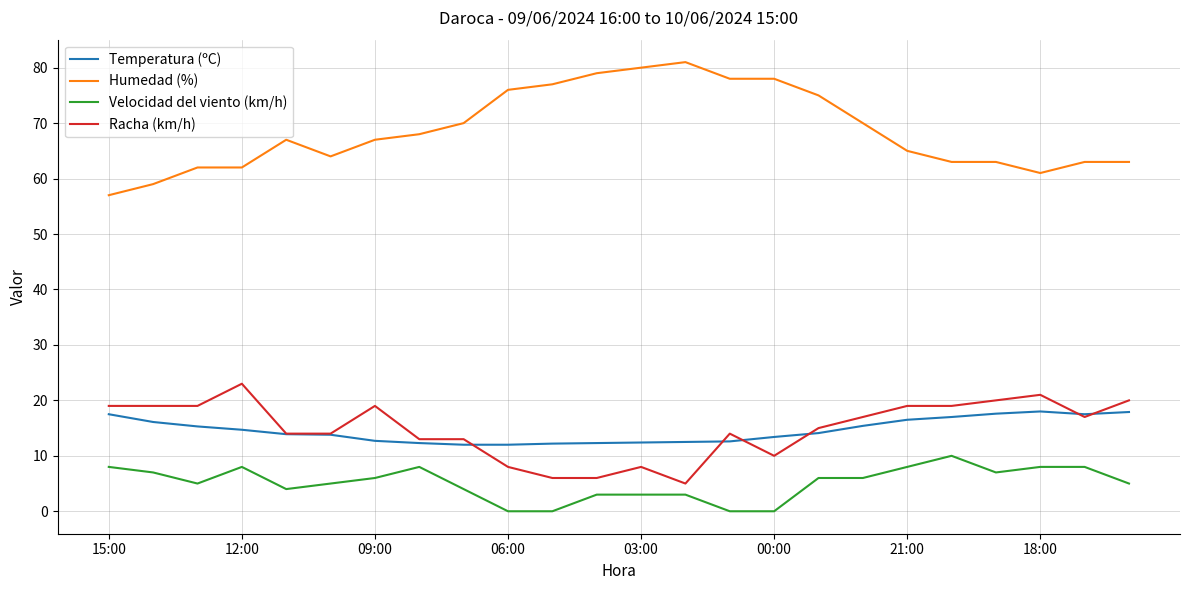

Rank the series by their maximum value, from lowest to highest.

Velocidad del viento (km/h), Temperatura (ºC), Racha (km/h), Humedad (%)